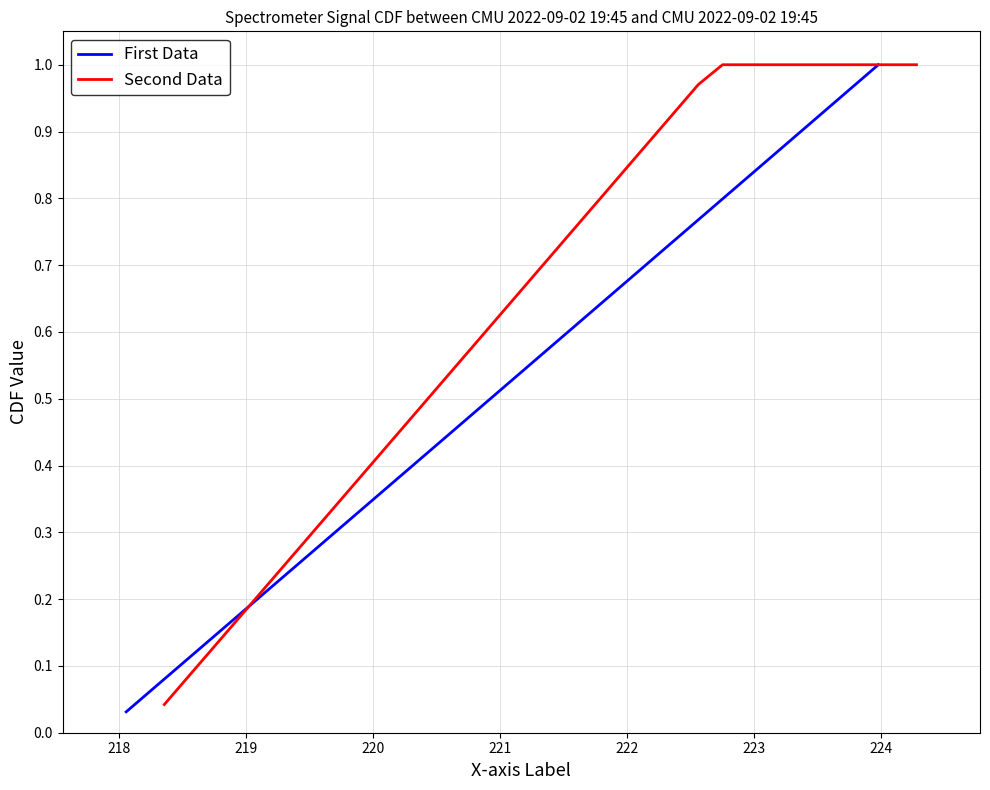

What is the difference between the maximum and minimum values in the First Data series?

1.0